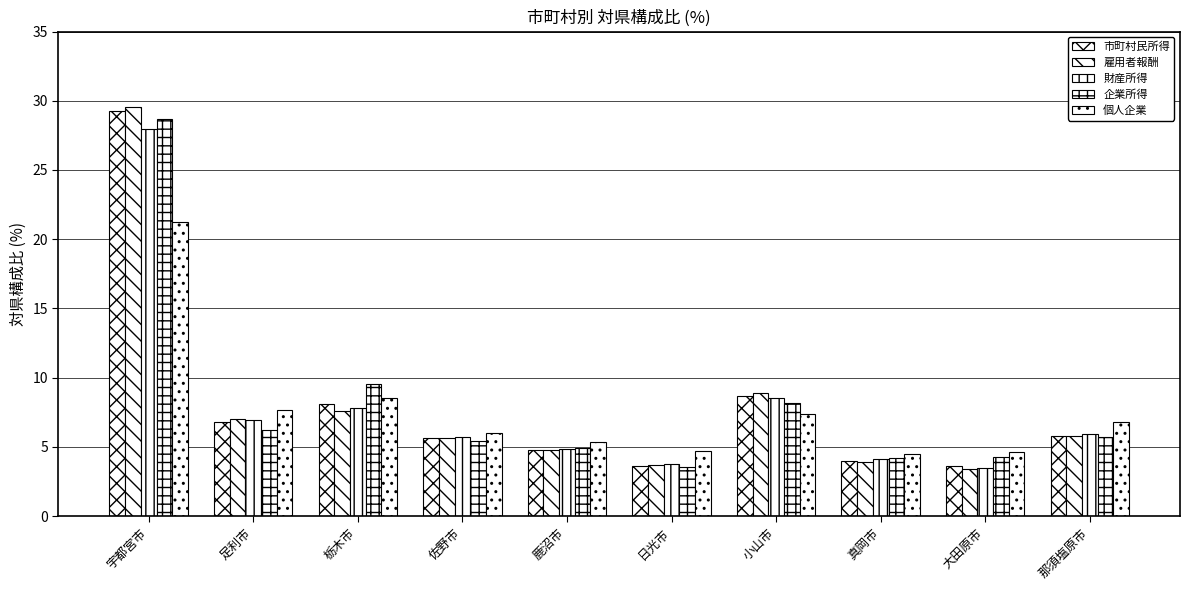

Does the chart contain any negative values?

No